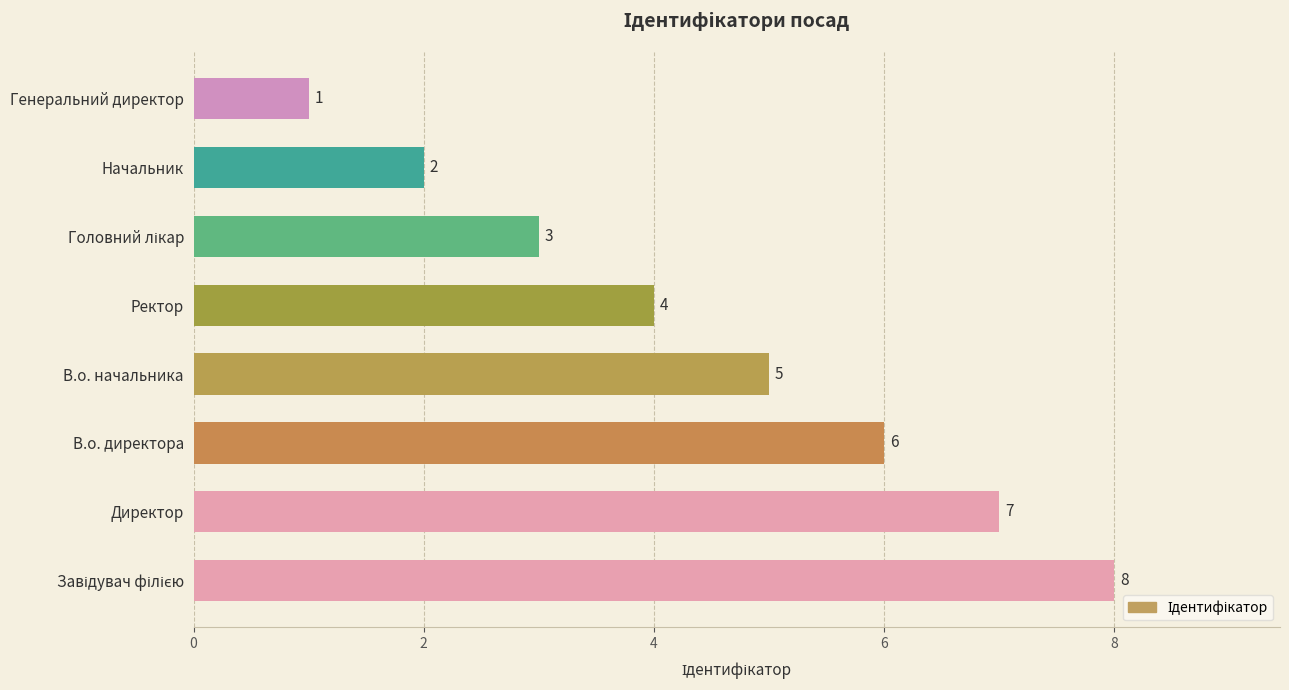

Is it true that the value at Директор is 12?

False